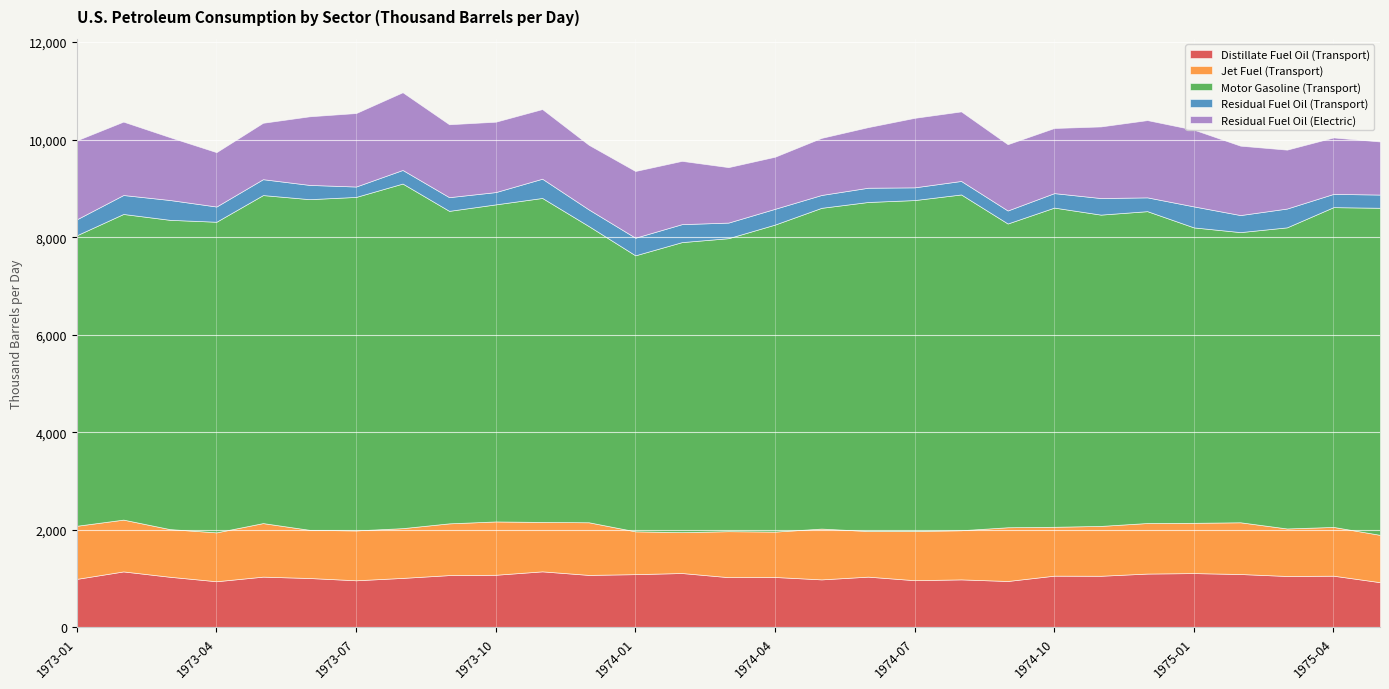

Where is the first local maximum for Distillate Fuel Oil (Transport)?

1973-02